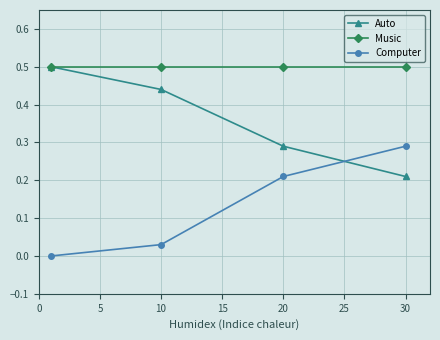

What is the highest value of the Auto series?

0.5